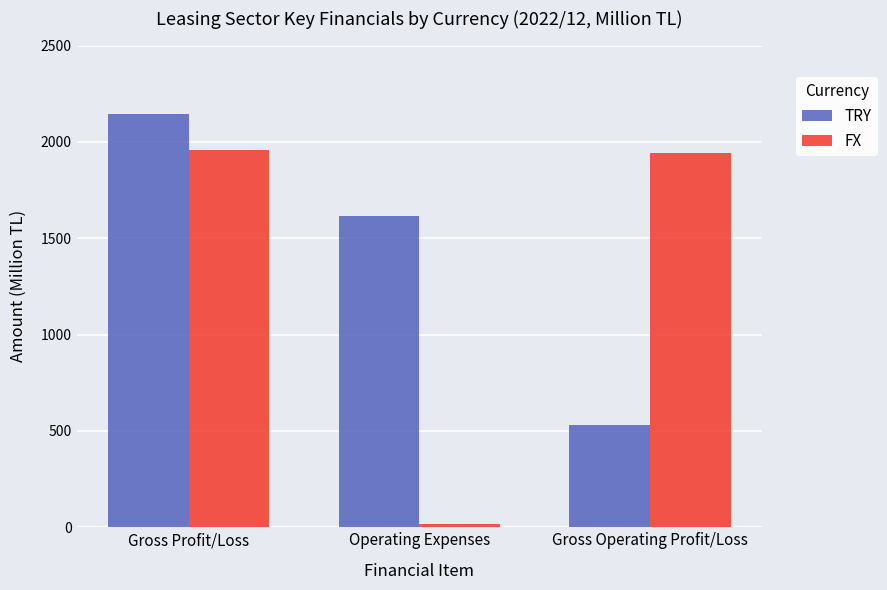

What is the difference between the second highest and minimum values in the TRY series?

1088